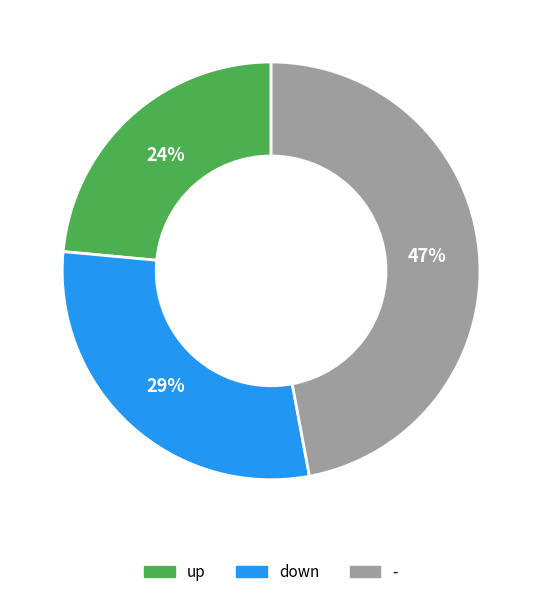

Does - account for over 50% of the chart?

No